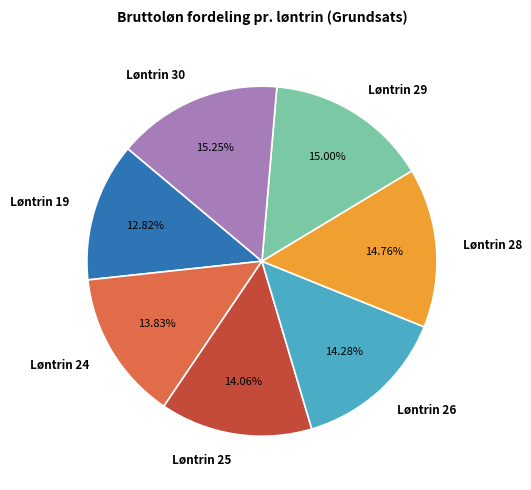

Is there a majority slice in this chart?

No